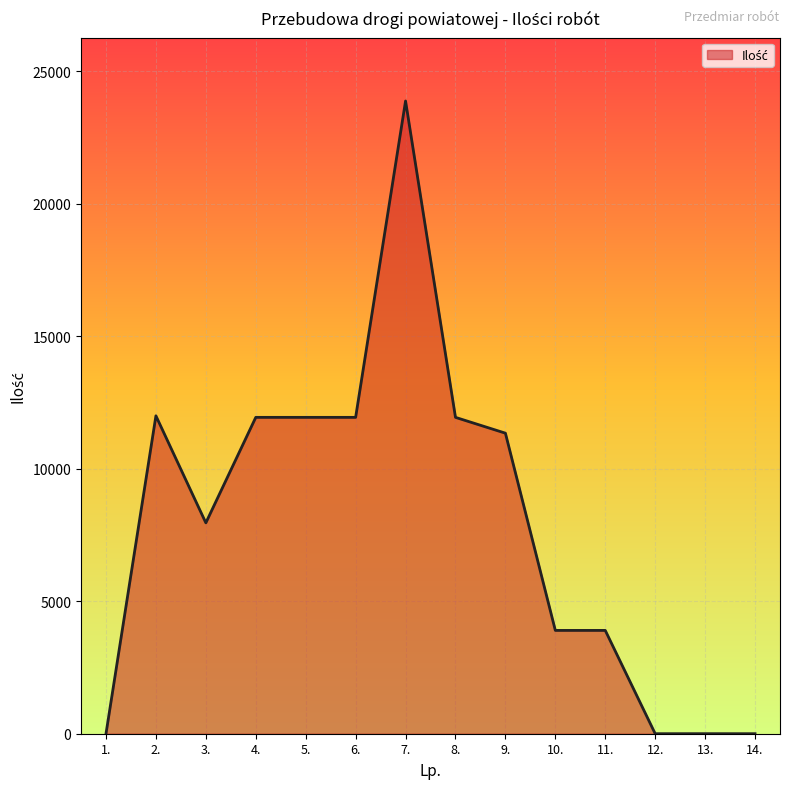

What is the greatest value displayed?

23884.0